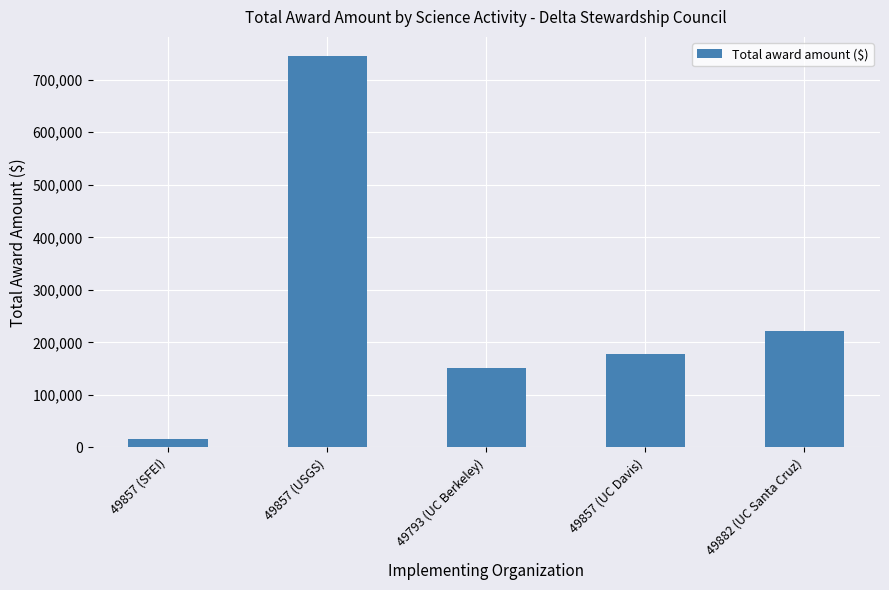

What is the change in value from 49793 (UC Berkeley) to 49857 (UC Davis)?

+27574